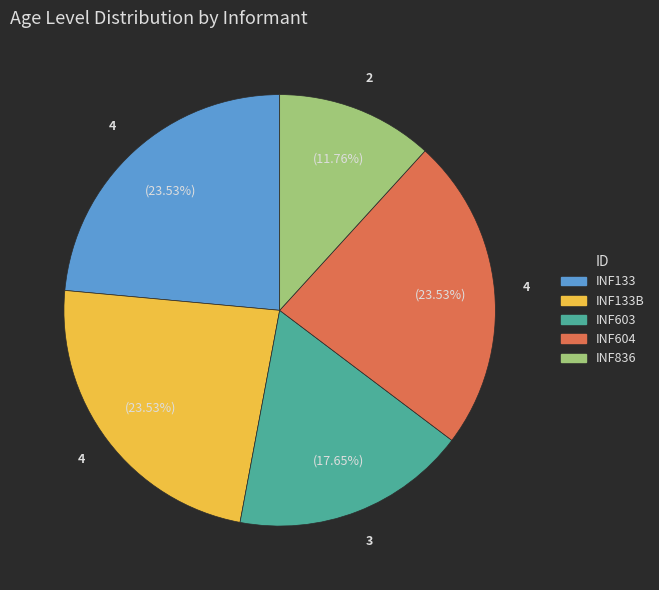

Combined, do INF836 and INF133B account for over 50%?

No